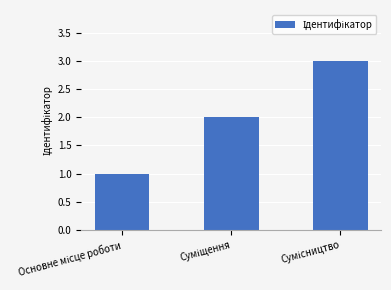

What is the sum of all values?

6